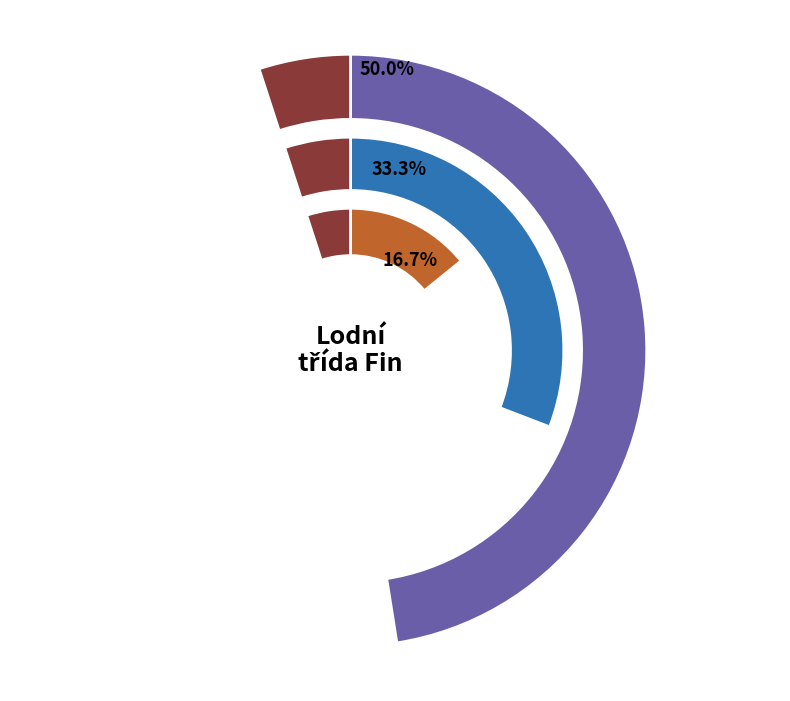

Approximately how many times larger is the value at 182421 compared to 182401?

3.0